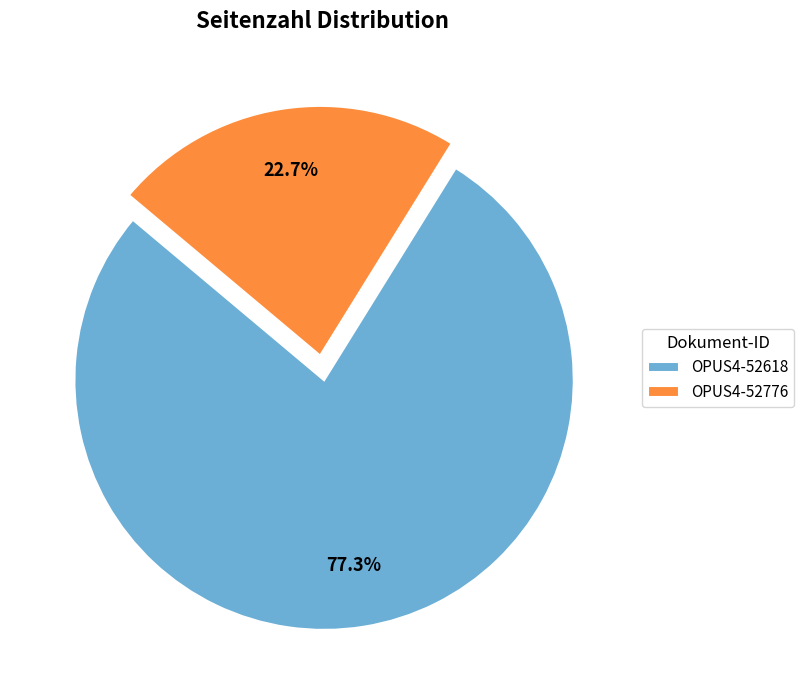

Approximately how many times larger is the value at OPUS4-52618 compared to OPUS4-52776?

3.4